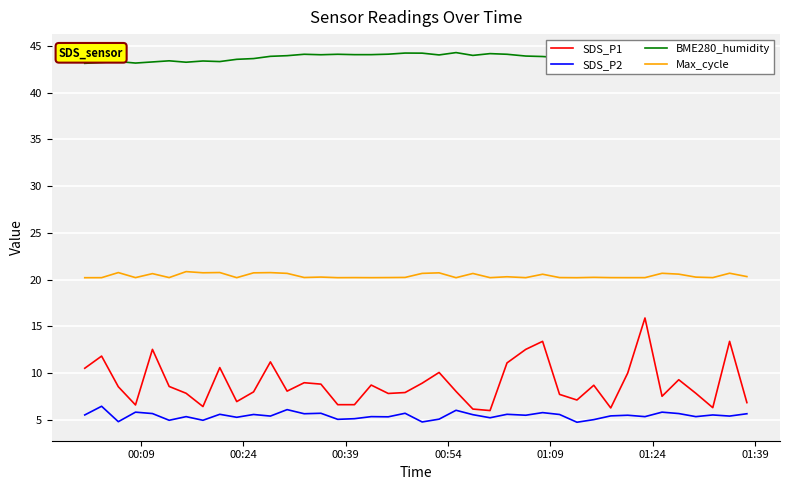

How many lines are shown in the chart?

4